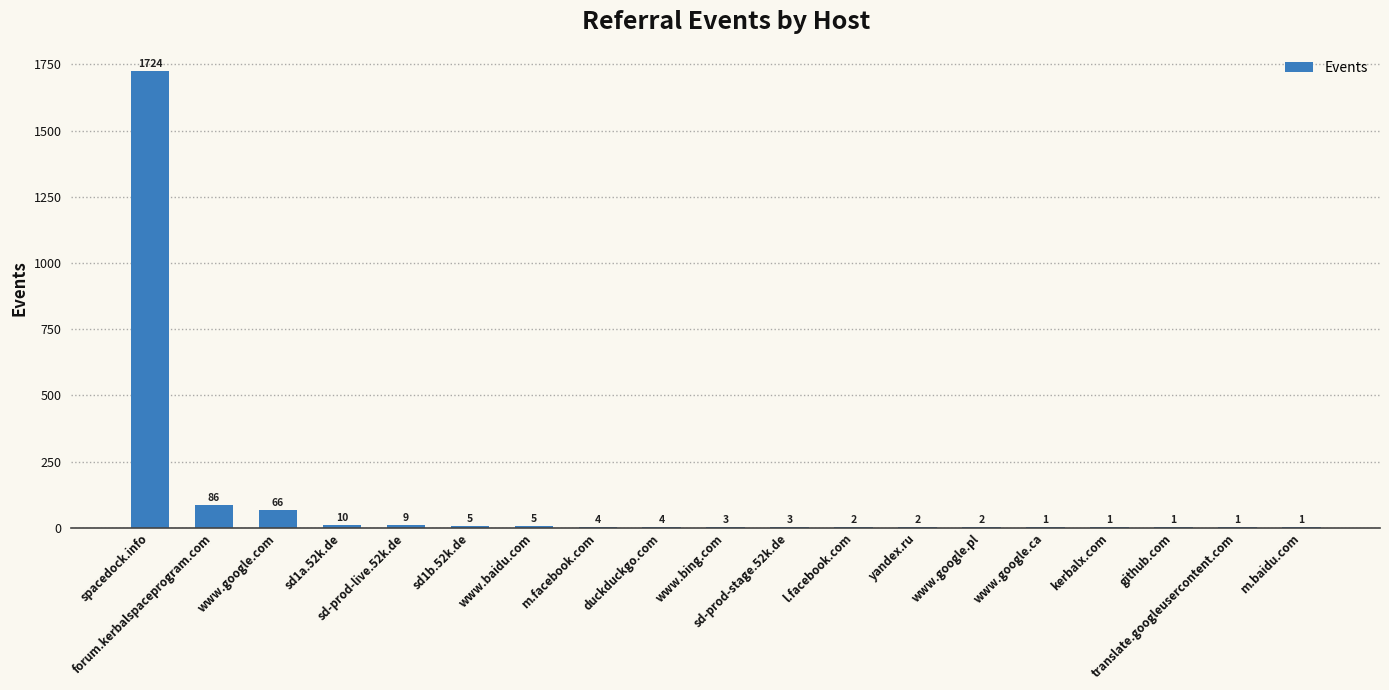

At which label is the value closest to 862?

forum.kerbalspaceprogram.com